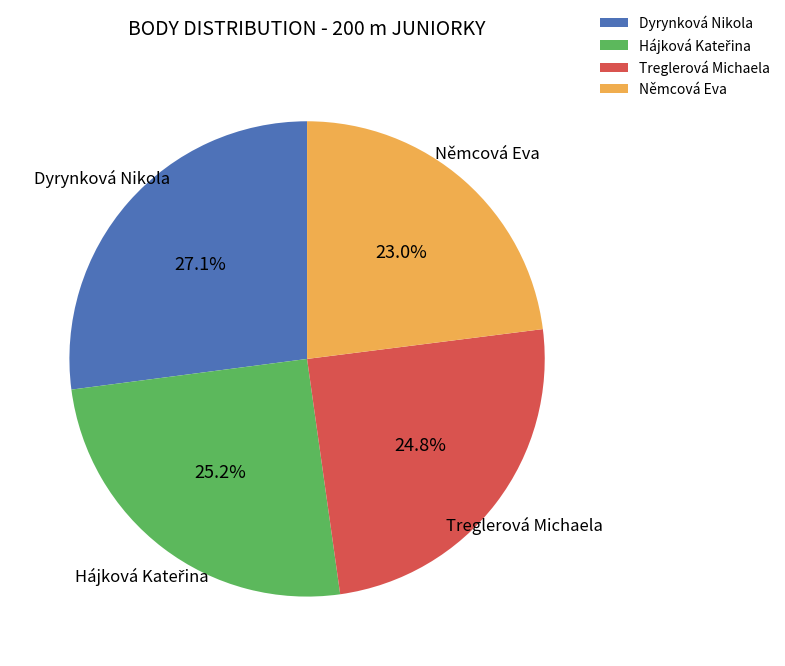

Is there a majority slice in this chart?

No